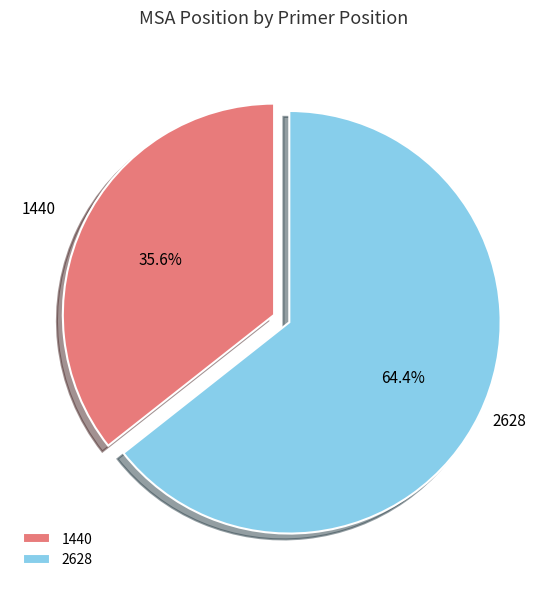

Does any single category account for the majority?

Yes